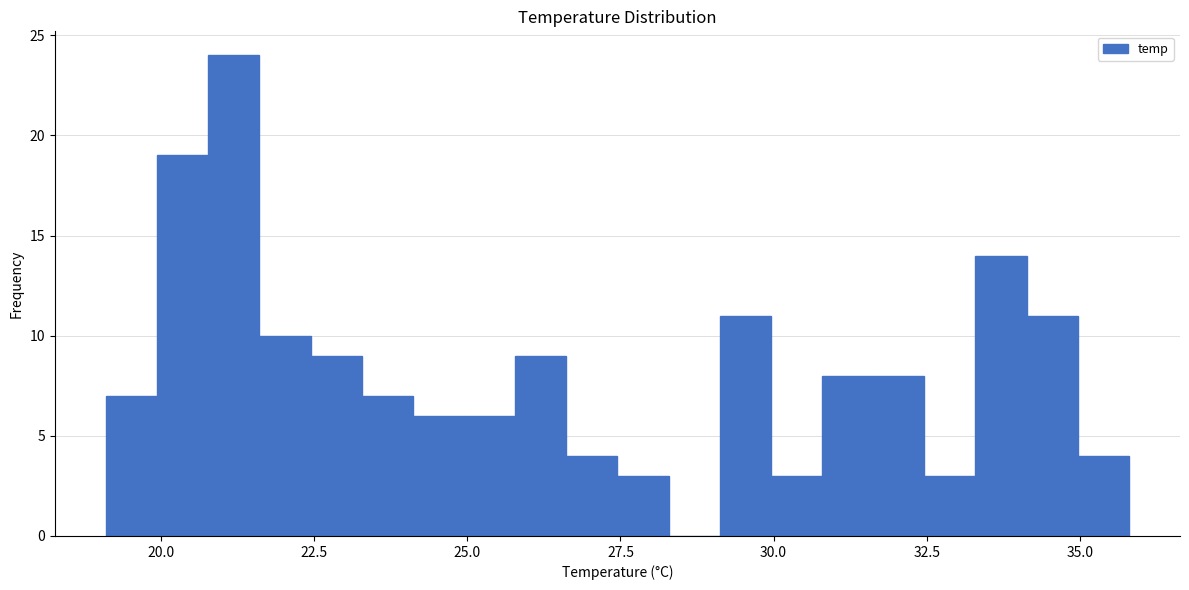

Around what value on the x-axis is the tallest bar? Give the approximate position of its centre, as read against the axis.

21.0